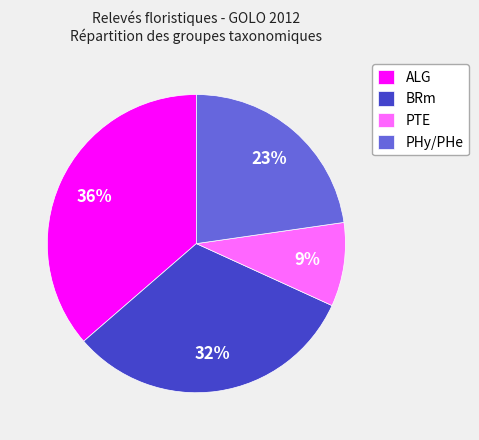

True or false: PTE accounts for 1% of the total.

False